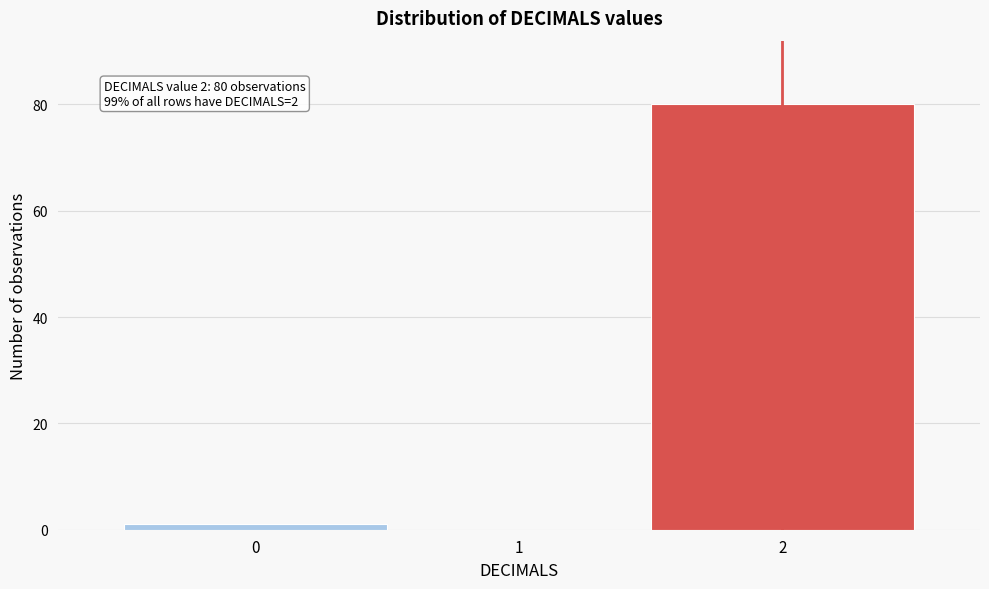

Which range on the x-axis has the tallest bar?

1.5 to 2.5